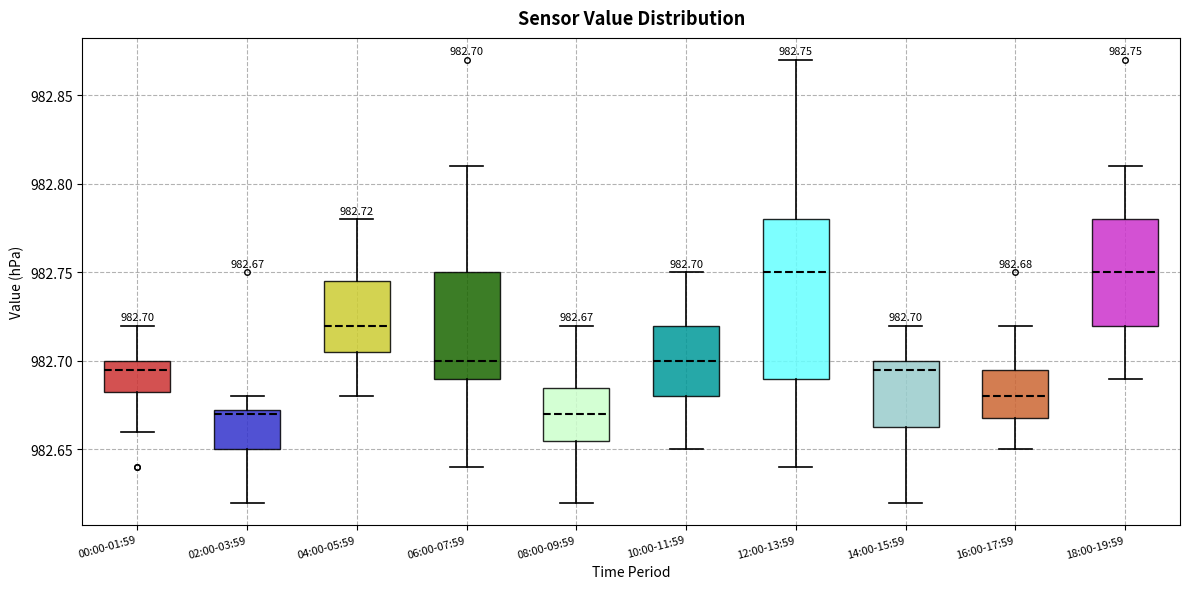

Comparing the boxes themselves (not the whiskers), which one is the tallest?

12:00-13:59